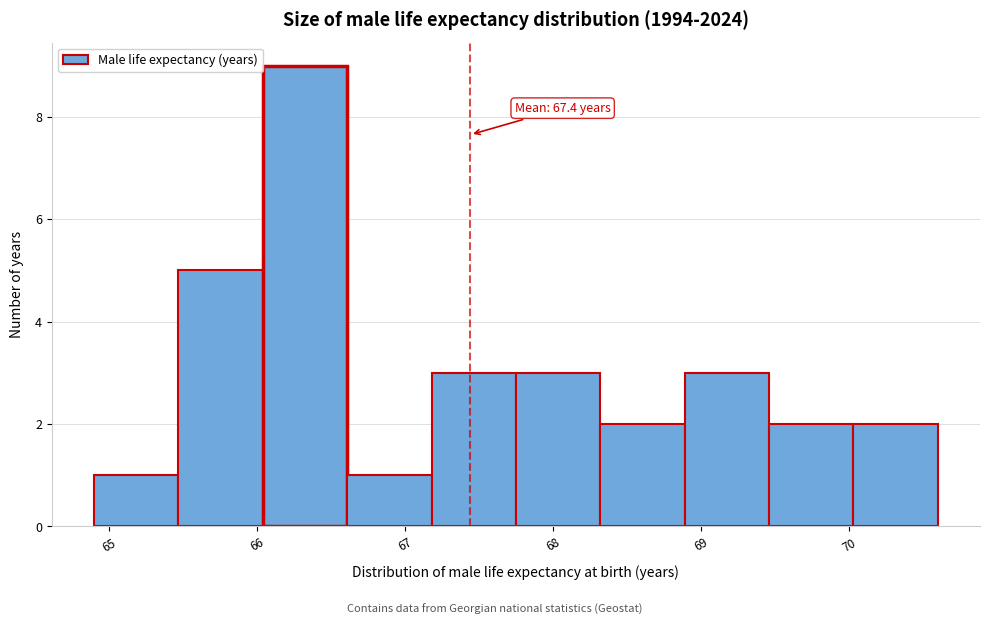

Which range on the x-axis has the tallest bar?

66.04 to 66.61